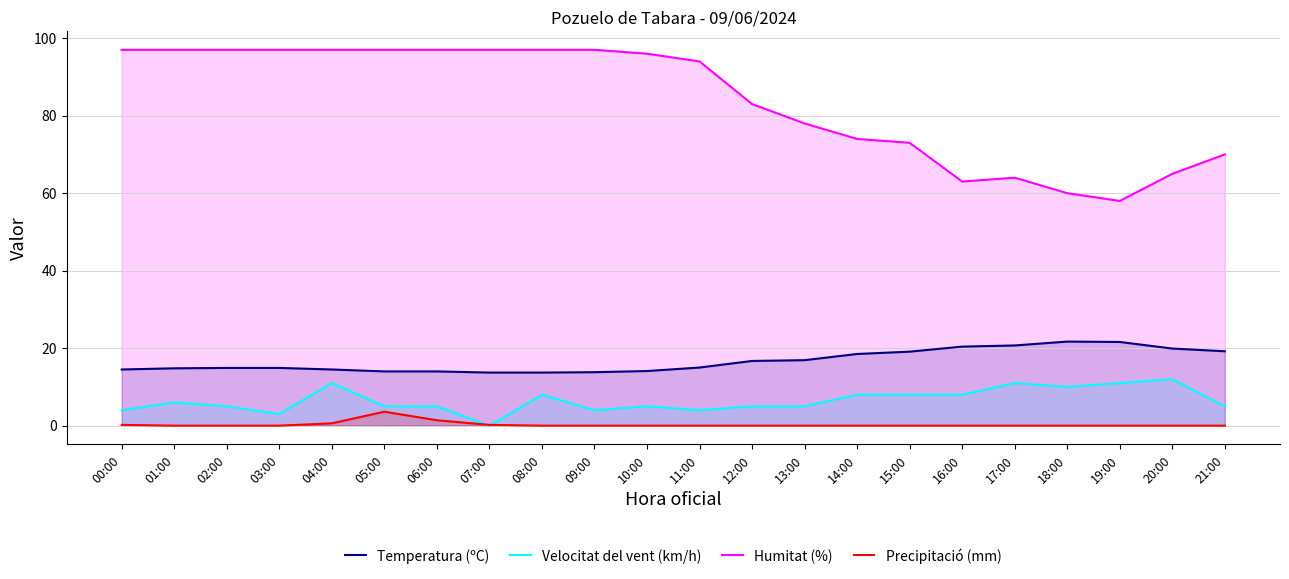

True or false: Humitat (%) and Temperatura (ºC) intersect in this chart.

False